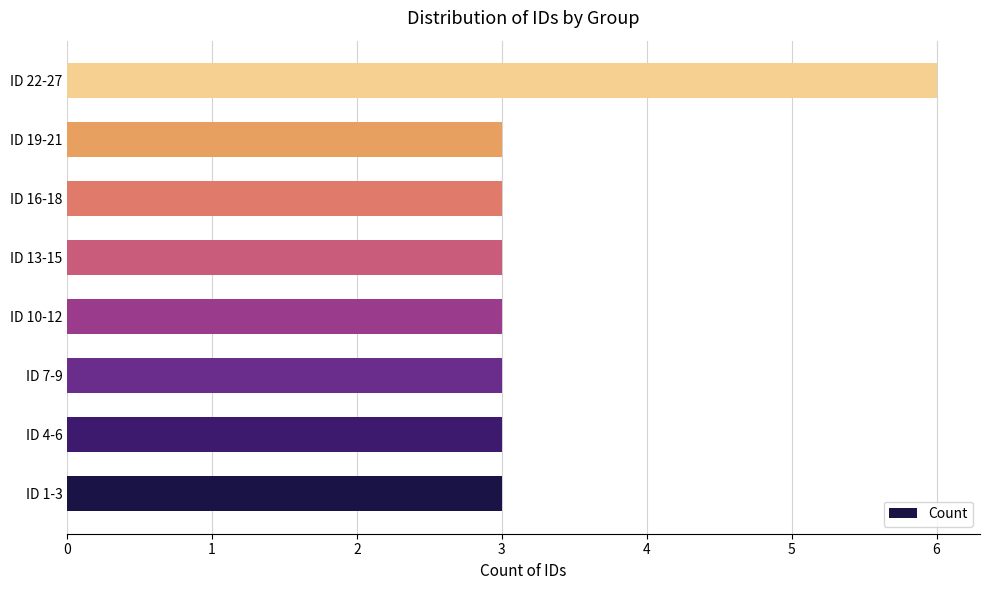

Reading bottom to top, list all the values displayed in this chart.

3	3	3	3	3	3	3	6